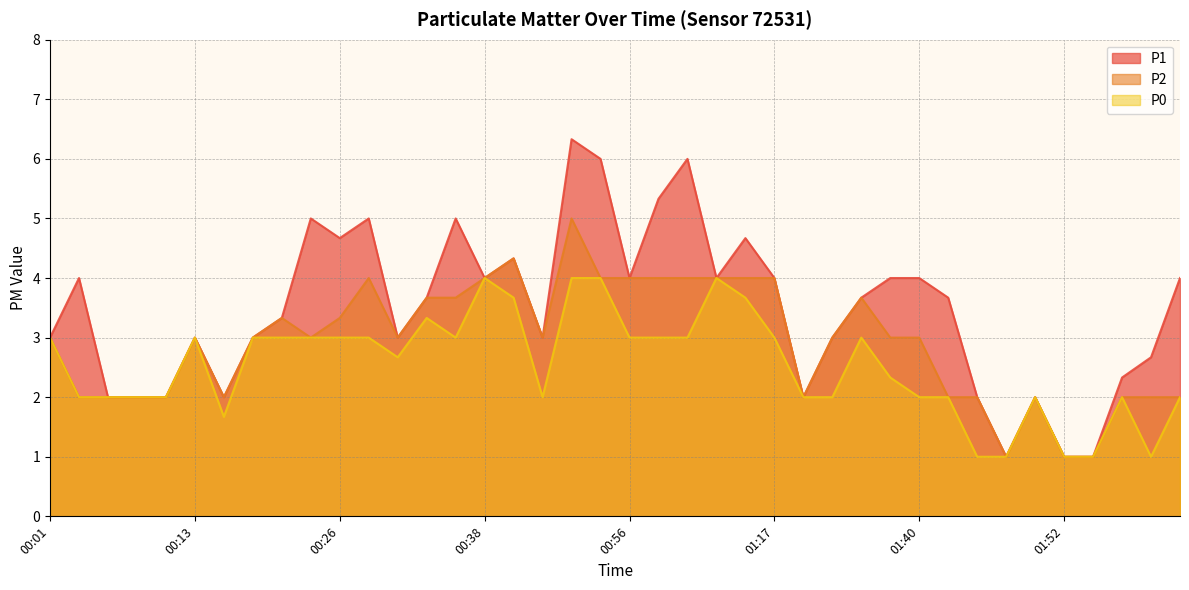

Between 01:24 and 01:14, which is larger?

01:14